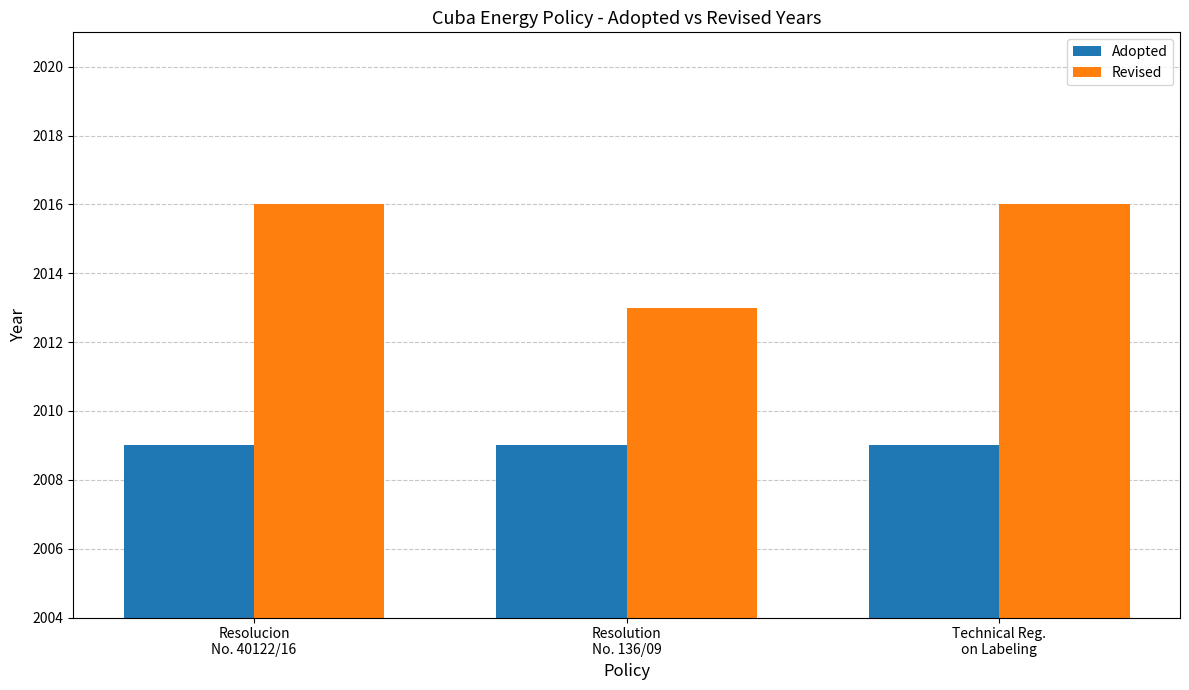

Reading right to left, transcribe all the data shown in this chart.

Adopted: Technical Reg.
on Labeling=2009	Resolution
No. 136/09=2009	Resolucion
No. 40122/16=2009
Revised: Technical Reg.
on Labeling=2016	Resolution
No. 136/09=2013	Resolucion
No. 40122/16=2016